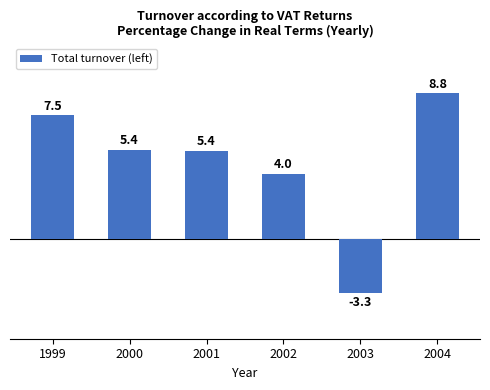

What value does the data have at 2003?

-3.3